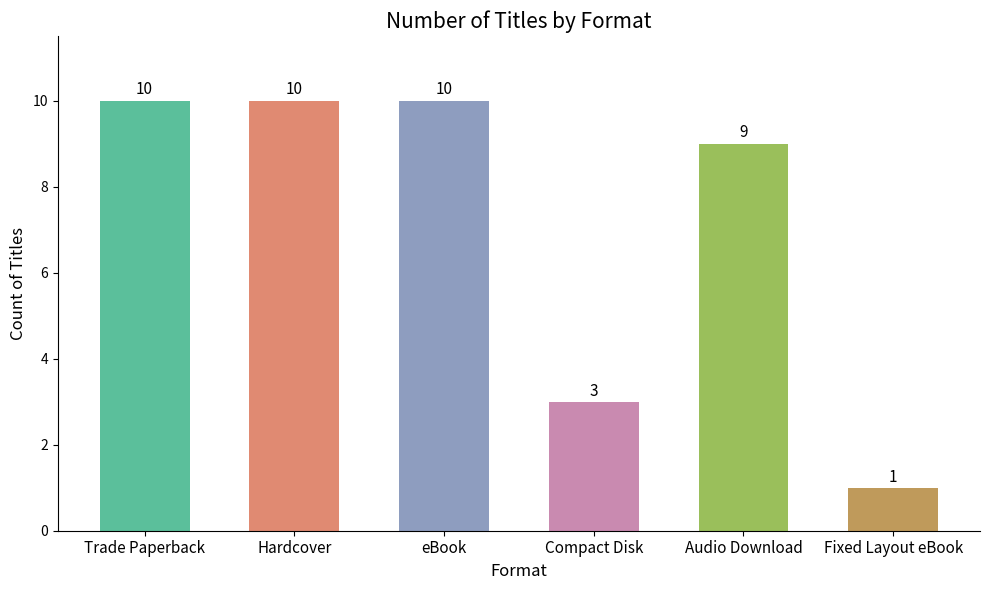

What is the value of the 3rd bar from the left?

10